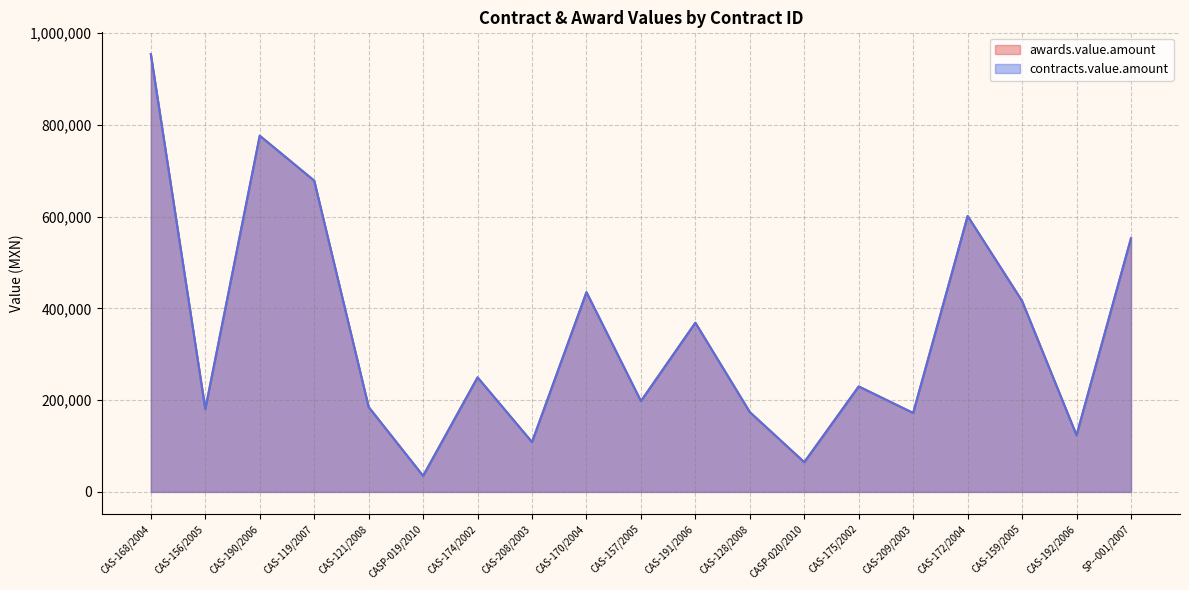

The value of awards.value.amount at CAS-172/2004 is 601257.6. True or false?

True